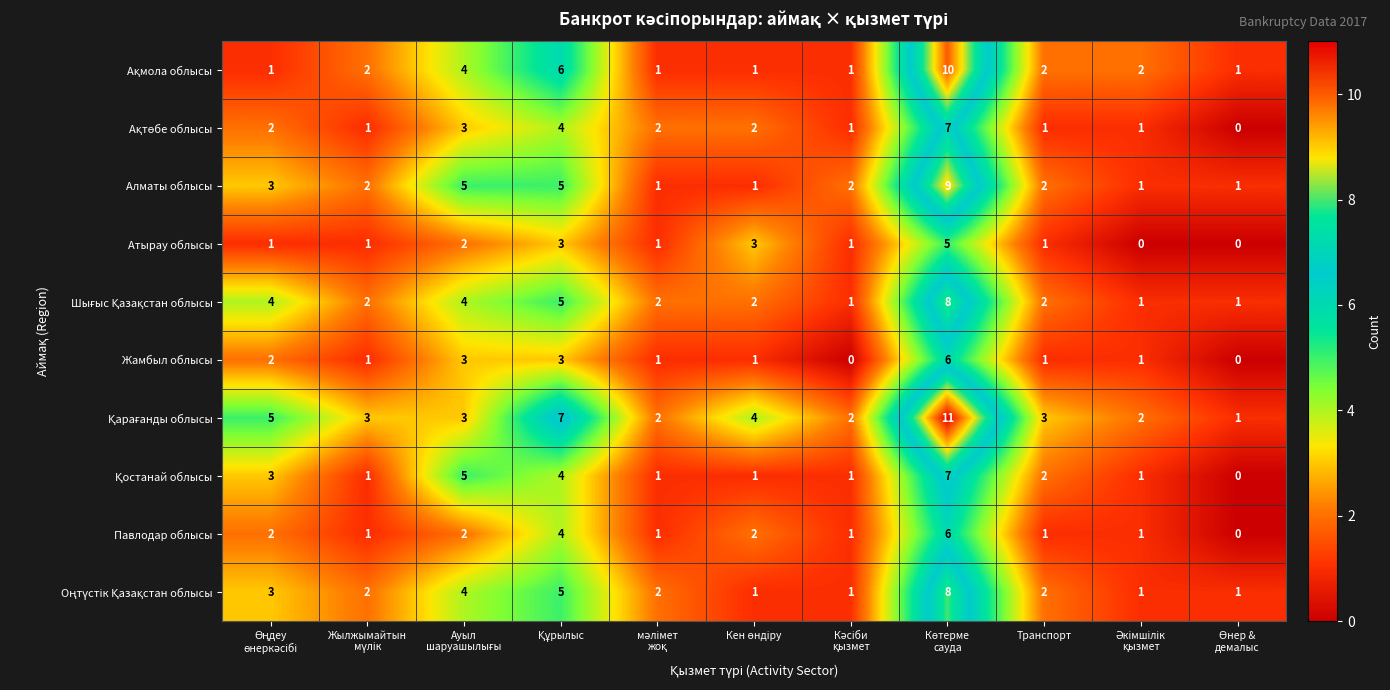

What is the highest value of the Атырау облысы series?

5